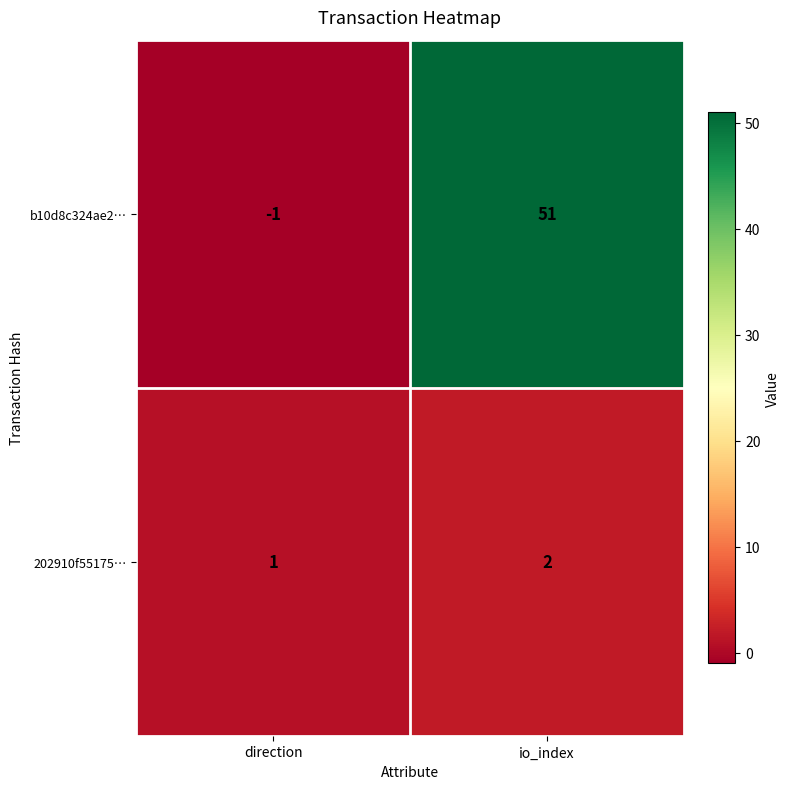

What is the greatest value displayed?

51